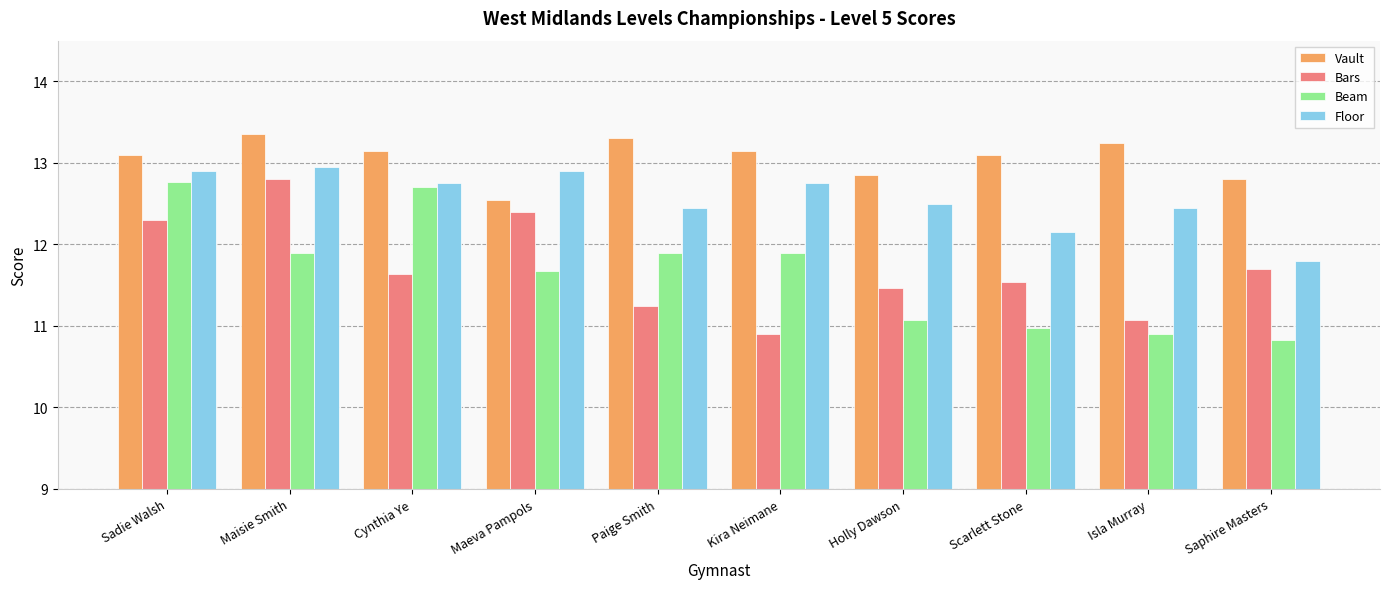

What is the difference between the highest and lowest values at Scarlett Stone?

2.1